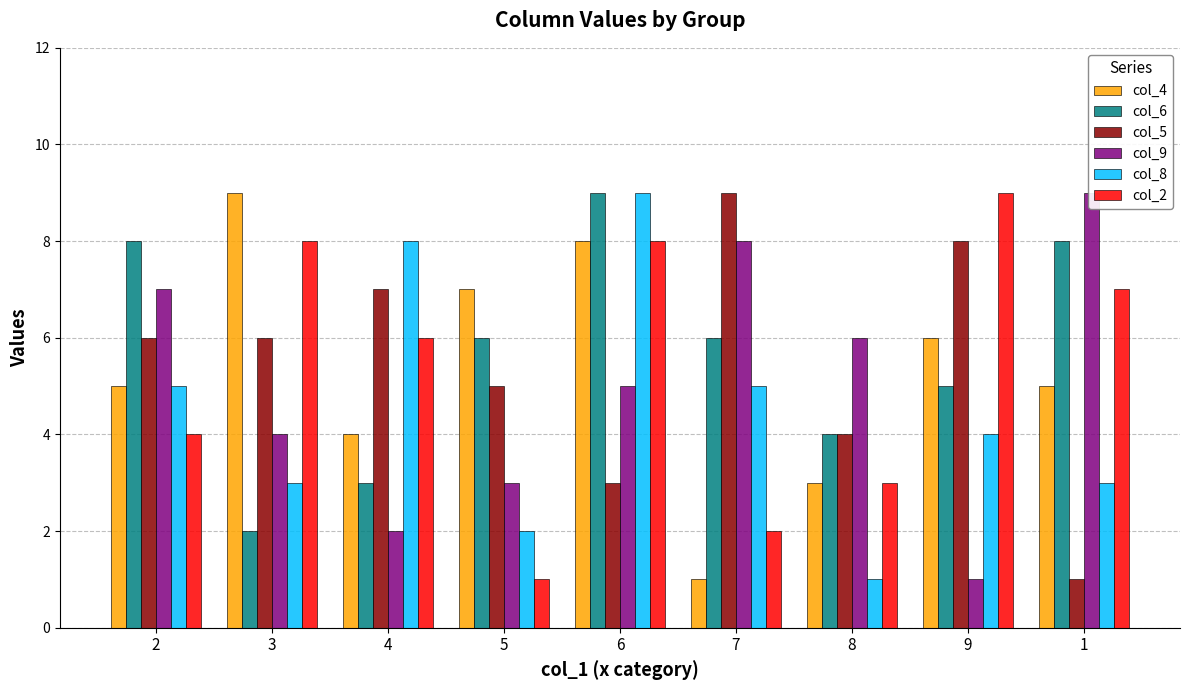

What is the sum of all col_2 values?

48